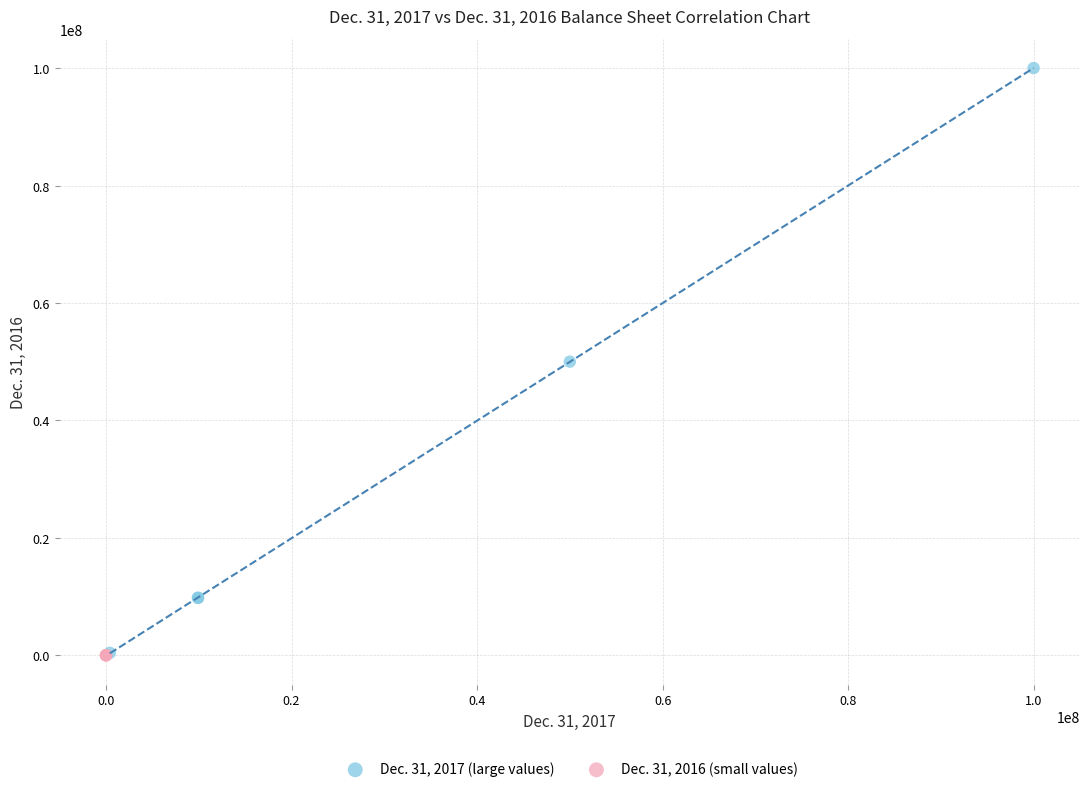

What are all the series names shown in the legend?

Dec. 31, 2017 (large values), Dec. 31, 2016 (small values)